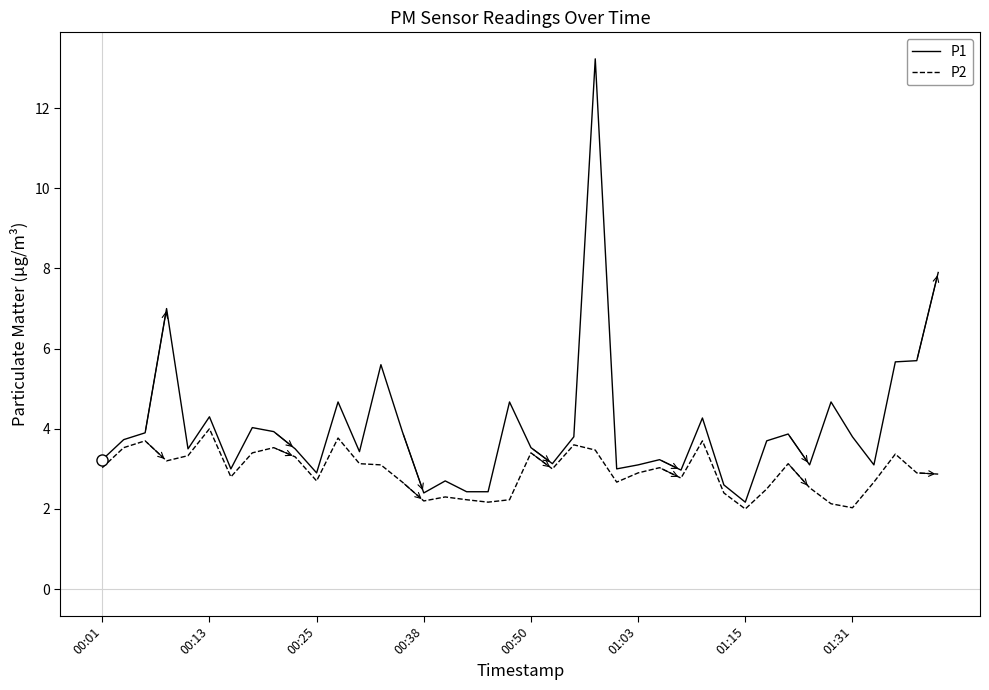

What is the highest value of the P2 series?

4.0